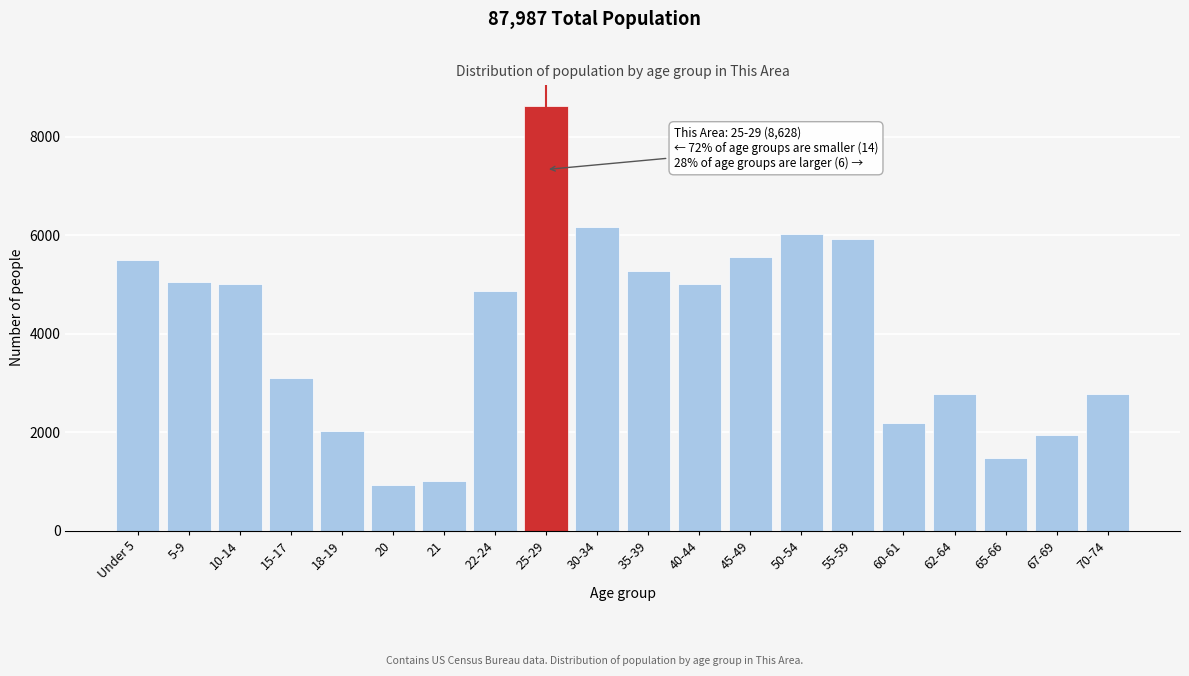

Between 67-69 and 15-17, which is larger?

15-17